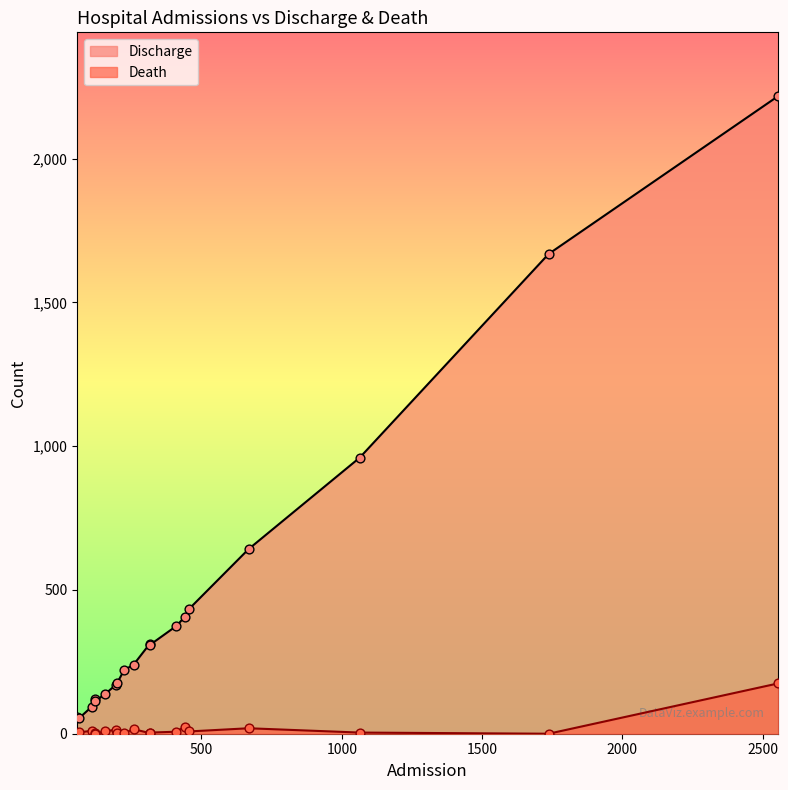

Which series has the largest total across all categories?

Discharge